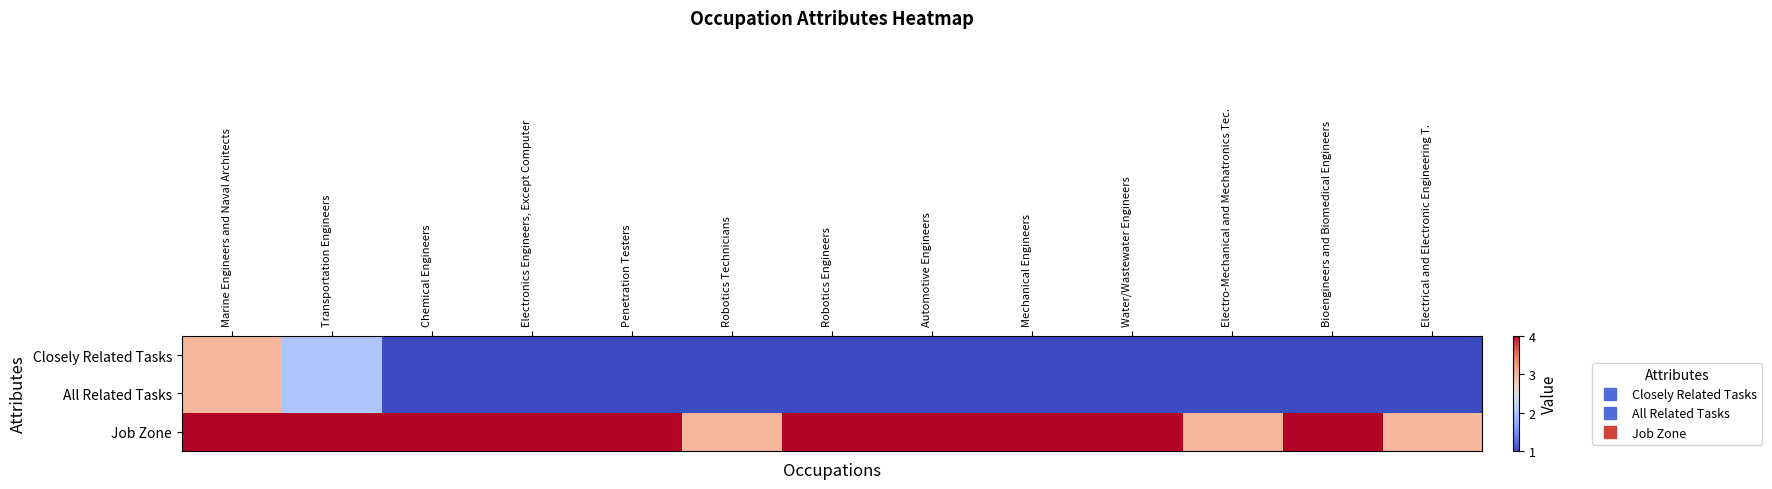

Reading left to right, transcribe all the data shown in this chart.

Closely Related Tasks: Marine Engineers and Naval Architects=3	Transportation Engineers=2	Chemical Engineers=1	Electronics Engineers, Except Computer=1	Penetration Testers=1	Robotics Technicians=1	Robotics Engineers=1	Automotive Engineers=1	Mechanical Engineers=1	Water/Wastewater Engineers=1	Electro-Mechanical and Mechatronics Tec.=1	Bioengineers and Biomedical Engineers=1	Electrical and Electronic Engineering T.=1
All Related Tasks: Marine Engineers and Naval Architects=3	Transportation Engineers=2	Chemical Engineers=1	Electronics Engineers, Except Computer=1	Penetration Testers=1	Robotics Technicians=1	Robotics Engineers=1	Automotive Engineers=1	Mechanical Engineers=1	Water/Wastewater Engineers=1	Electro-Mechanical and Mechatronics Tec.=1	Bioengineers and Biomedical Engineers=1	Electrical and Electronic Engineering T.=1
Job Zone: Marine Engineers and Naval Architects=4	Transportation Engineers=4	Chemical Engineers=4	Electronics Engineers, Except Computer=4	Penetration Testers=4	Robotics Technicians=3	Robotics Engineers=4	Automotive Engineers=4	Mechanical Engineers=4	Water/Wastewater Engineers=4	Electro-Mechanical and Mechatronics Tec.=3	Bioengineers and Biomedical Engineers=4	Electrical and Electronic Engineering T.=3